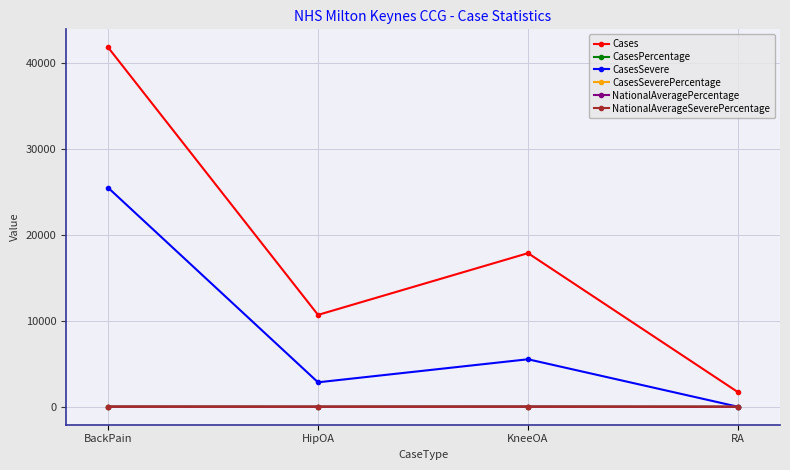

Does the chart have visible grid lines?

Yes